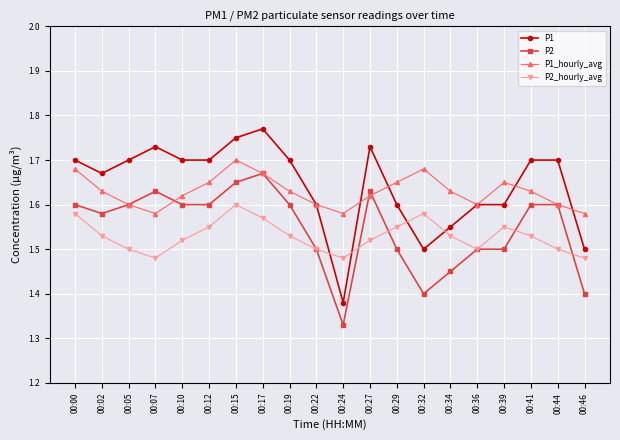

Which series has the largest total across all categories?

P1